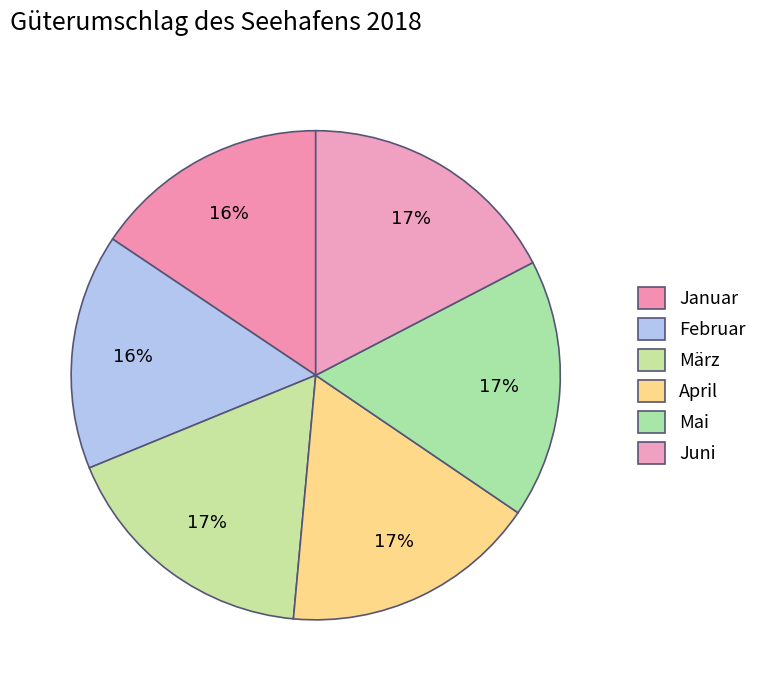

To the nearest percent, what is the average slice percentage?

17%